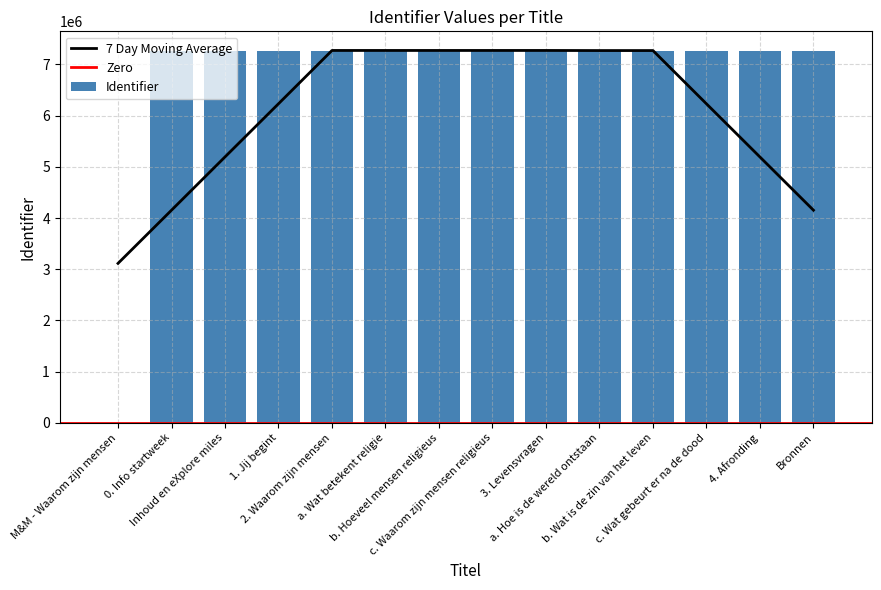

What is the sum of the values at Bronnen and a. Wat betekent religie?

14548265